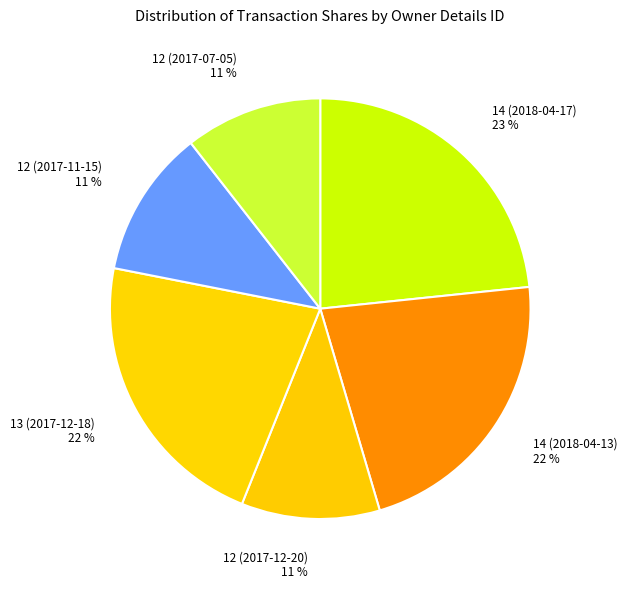

Which slice is the largest?

14 (2018-04-17)